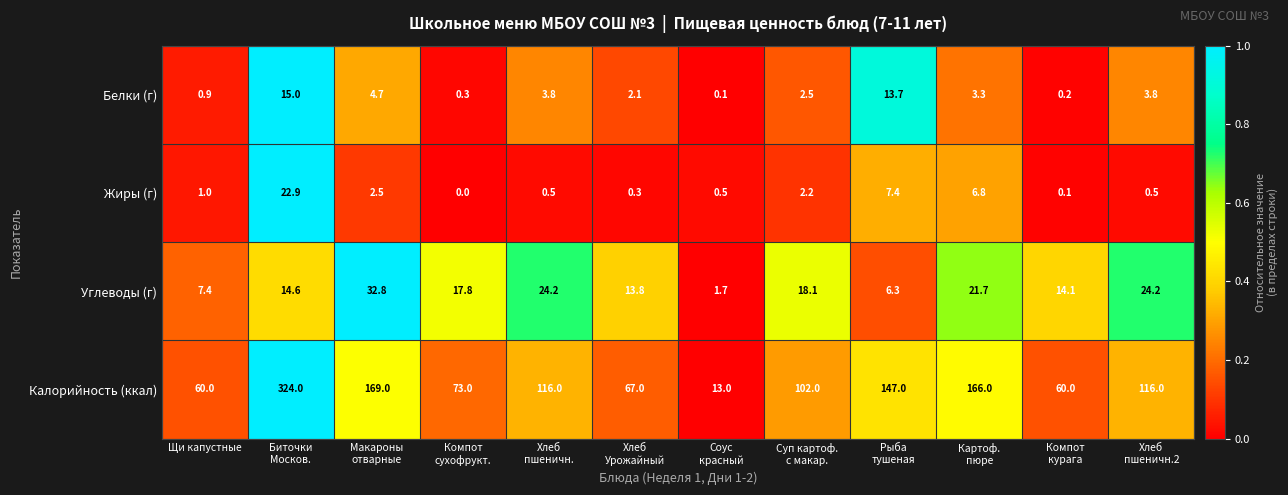

How many distinct data groups are displayed?

4